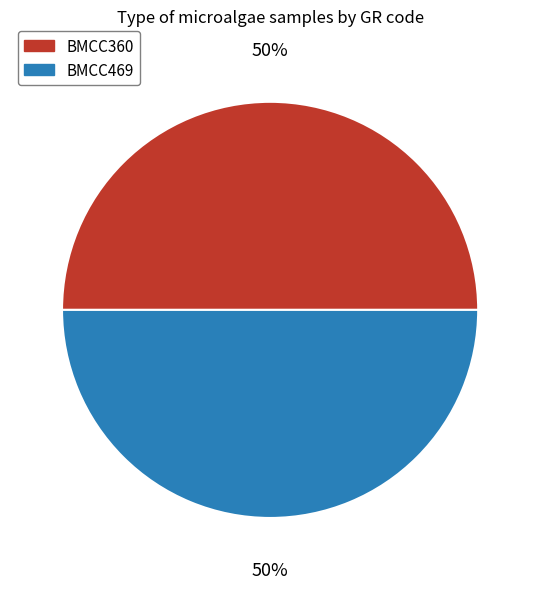

To the nearest percent, what percentage of the pie is BMCC360?

50%